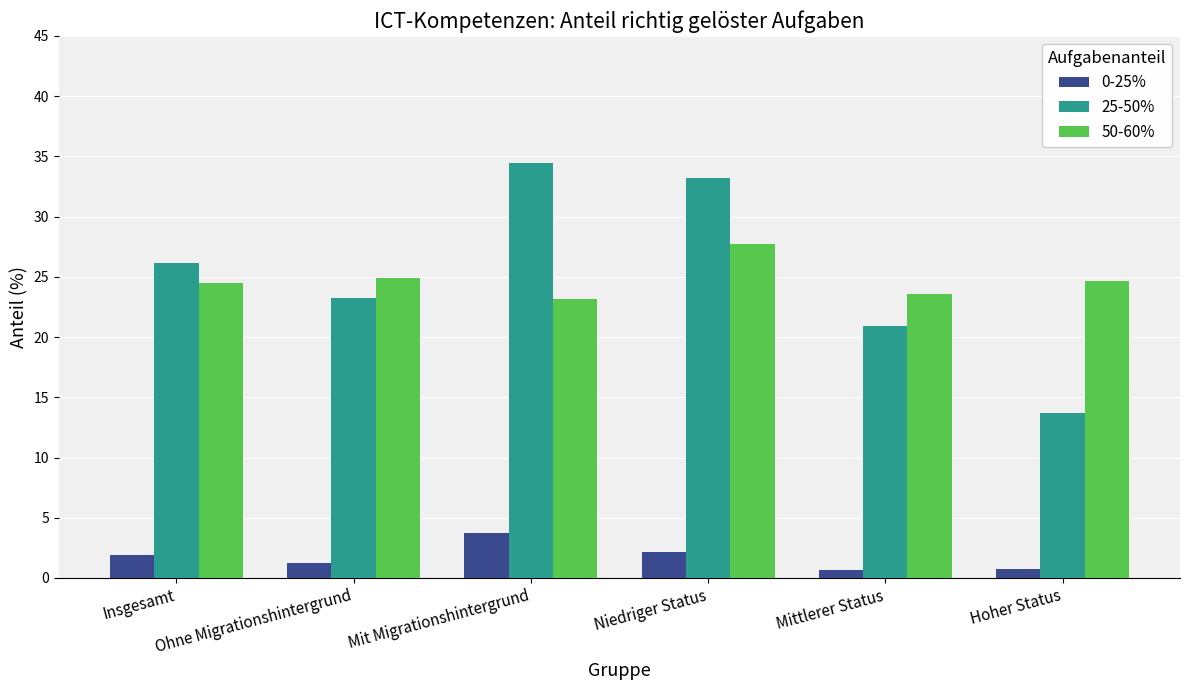

What is the difference between the maximum and minimum values in the 0-25% series?

3.1